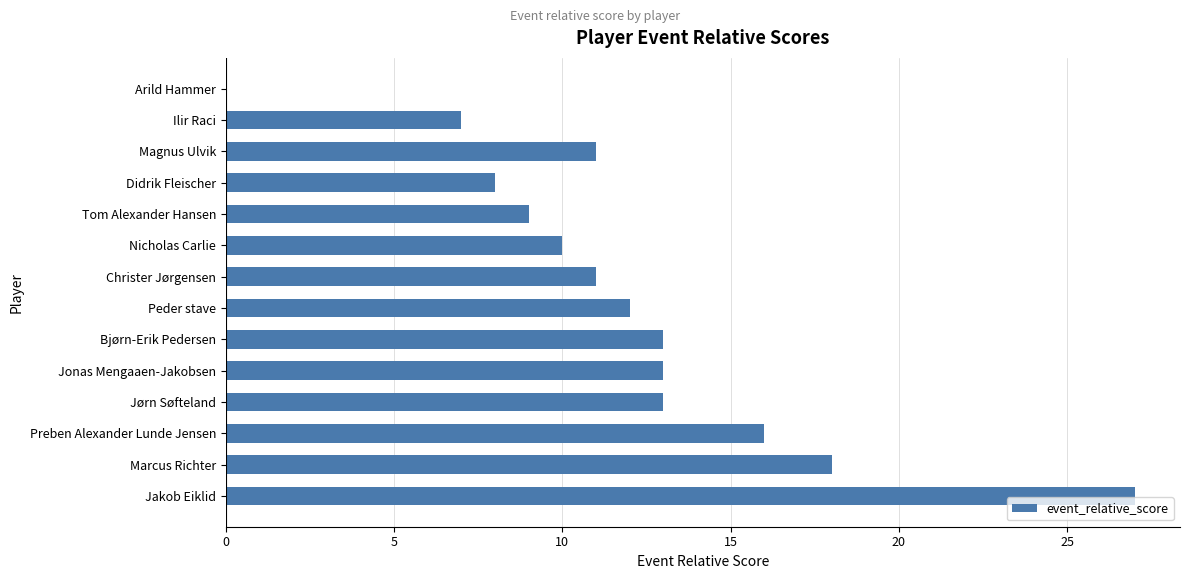

Reading top to bottom, extract all data points from this chart.

Arild Hammer=0	Ilir Raci=7	Magnus Ulvik=11	Didrik Fleischer=8	Tom Alexander Hansen=9	Nicholas Carlie=10	Christer Jørgensen=11	Peder stave=12	Bjørn-Erik Pedersen=13	Jonas Mengaaen-Jakobsen=13	Jørn Søfteland=13	Preben Alexander Lunde Jensen=16	Marcus Richter=18	Jakob Eiklid=27